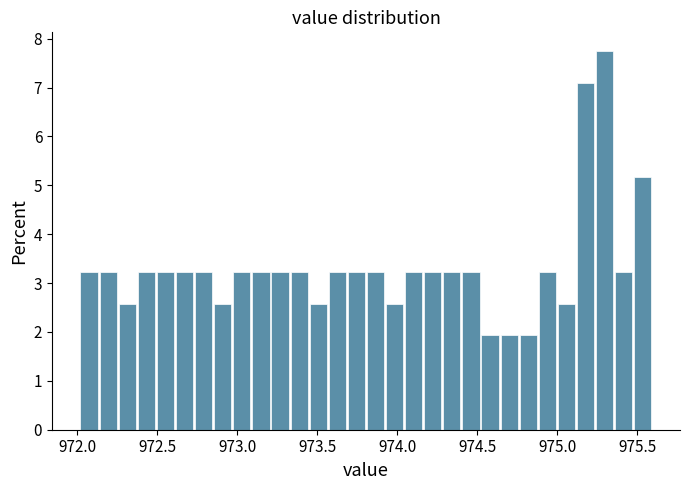

Read against the x-axis, roughly where is the centre of the tallest bar?

975.30